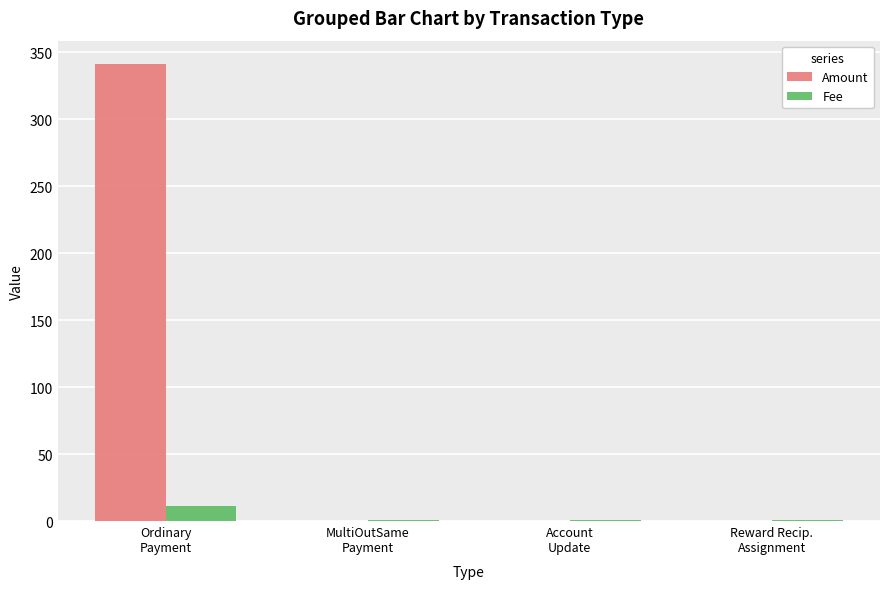

Which series has the widest spread of values?

Amount